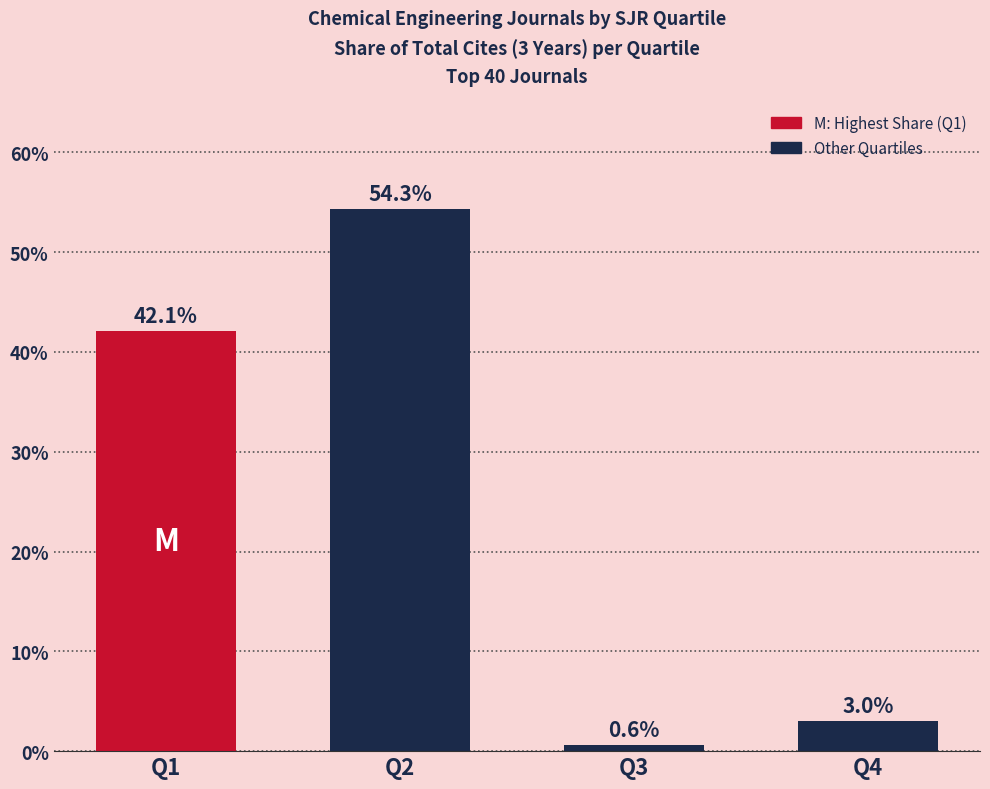

At which label does the data first exceed 42?

Q1